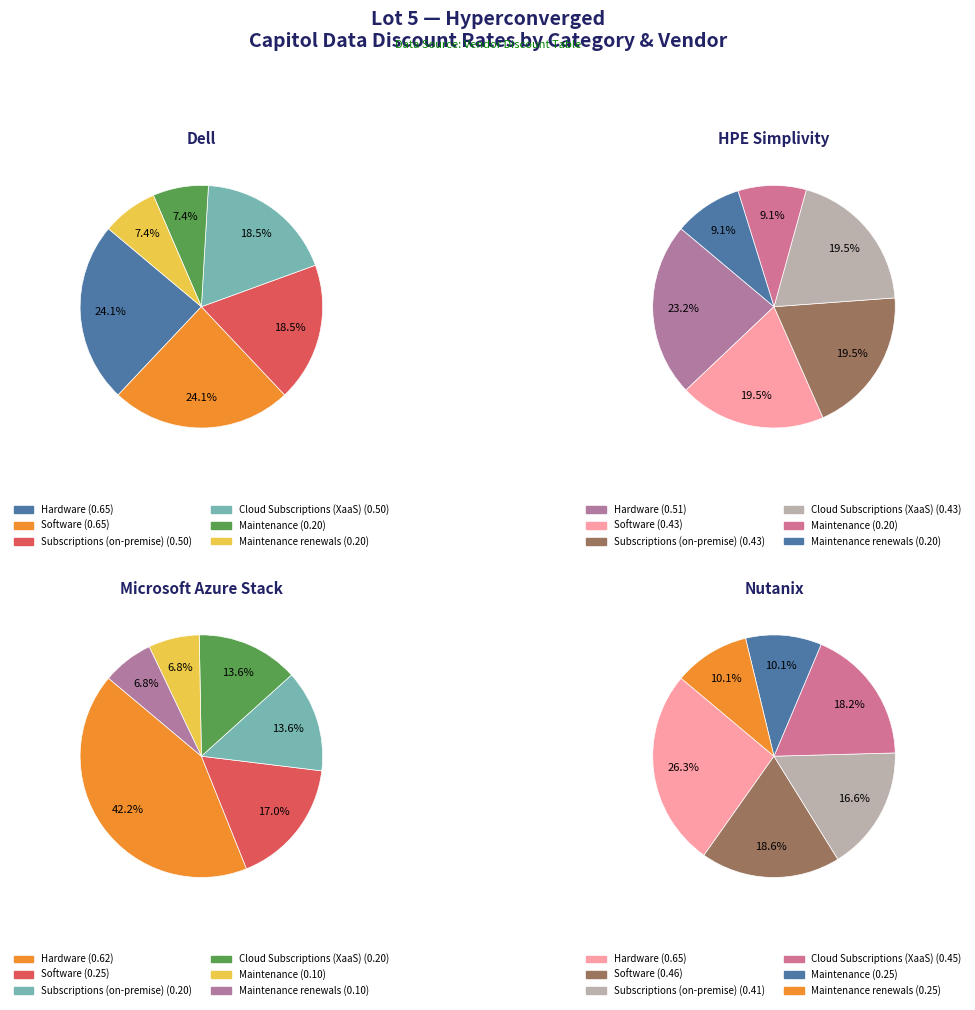

To the nearest percent, what is the average slice percentage?

17%